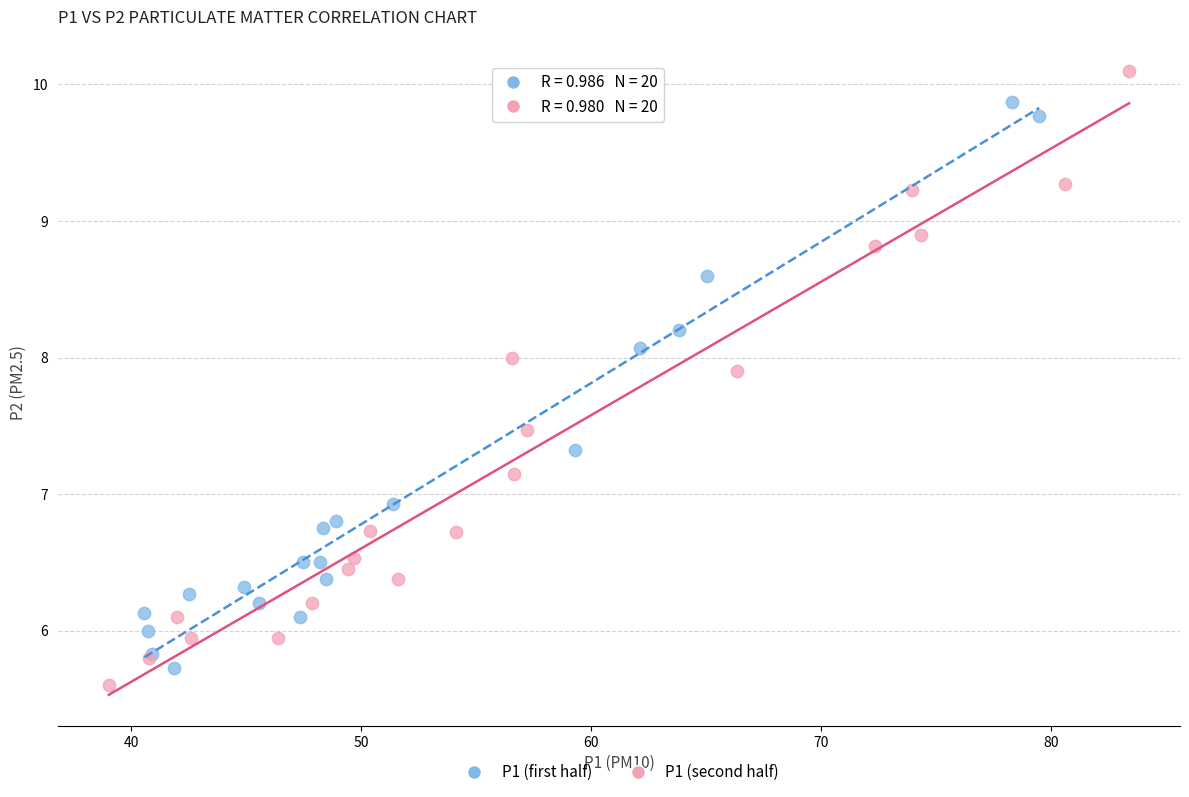

Which series reaches the maximum Y coordinate?

P1 (second half)